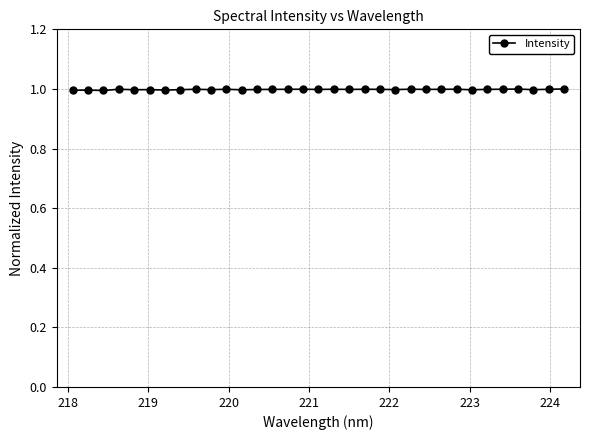

What is the value of the 6th point from the left?

1.0